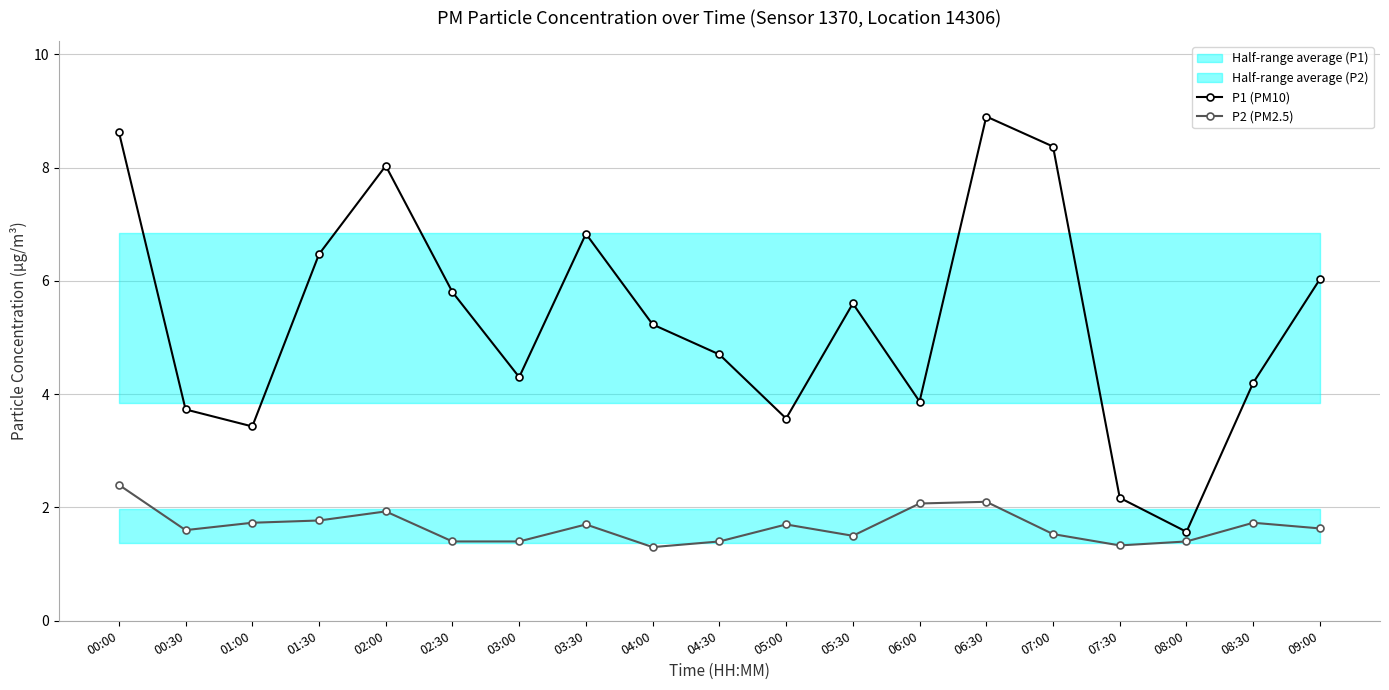

What is the difference between the second highest and minimum values in the P2 (PM2.5) series?

0.8